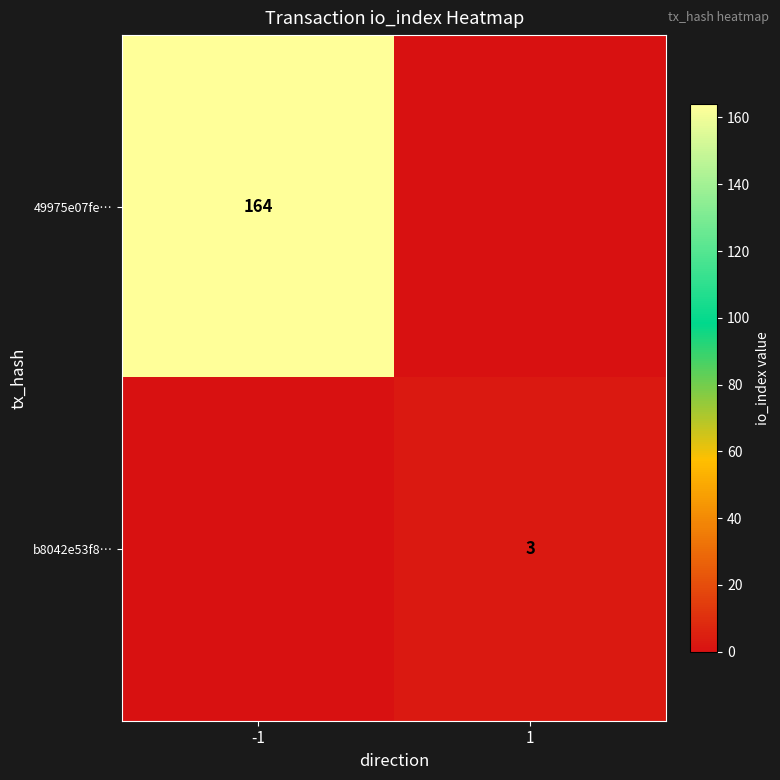

What is the total value across all series at 1?

3